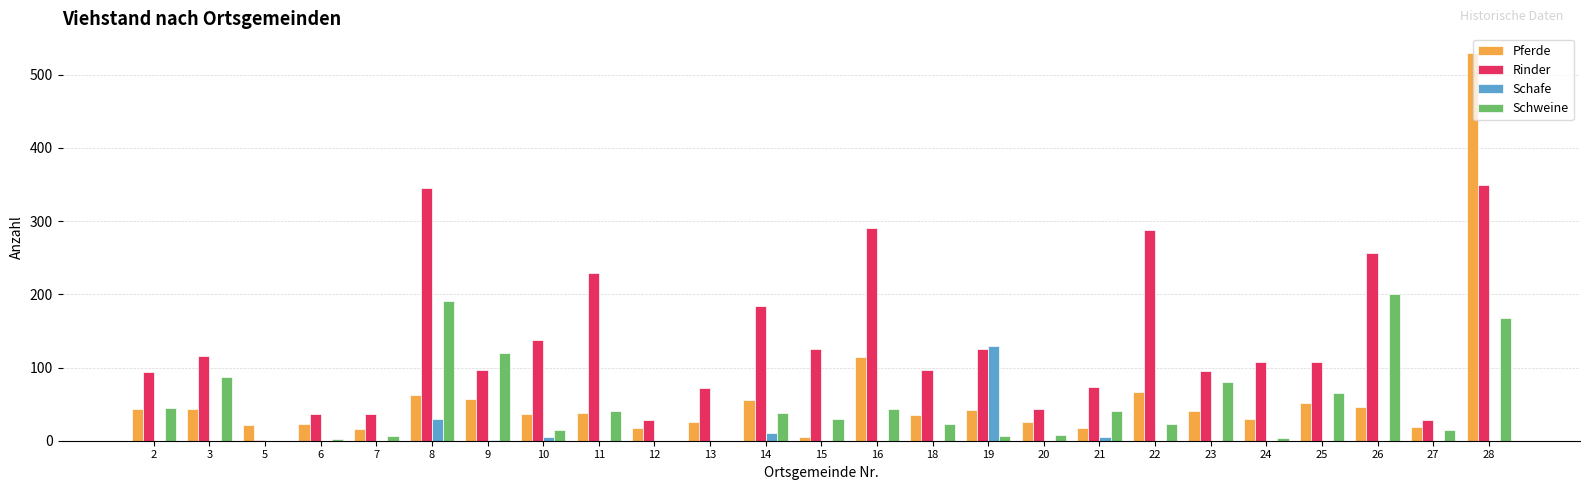

At which category is the sum across all series the highest?

28